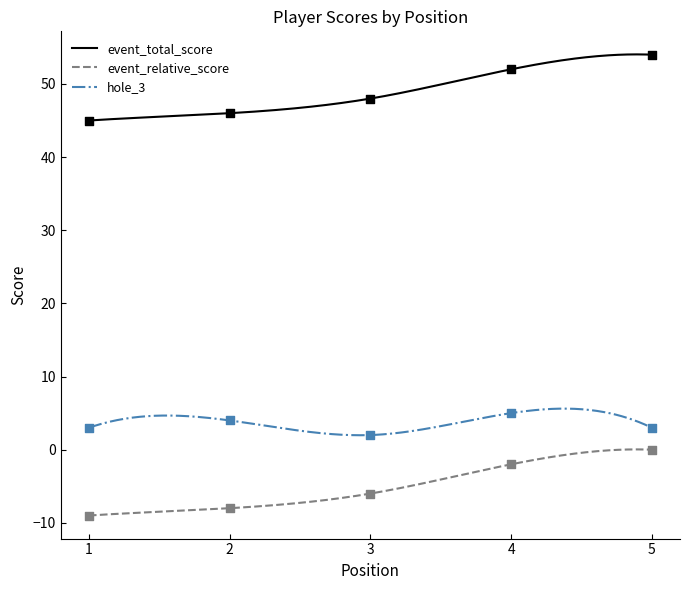

Which series has the widest spread of Y values?

event_total_score